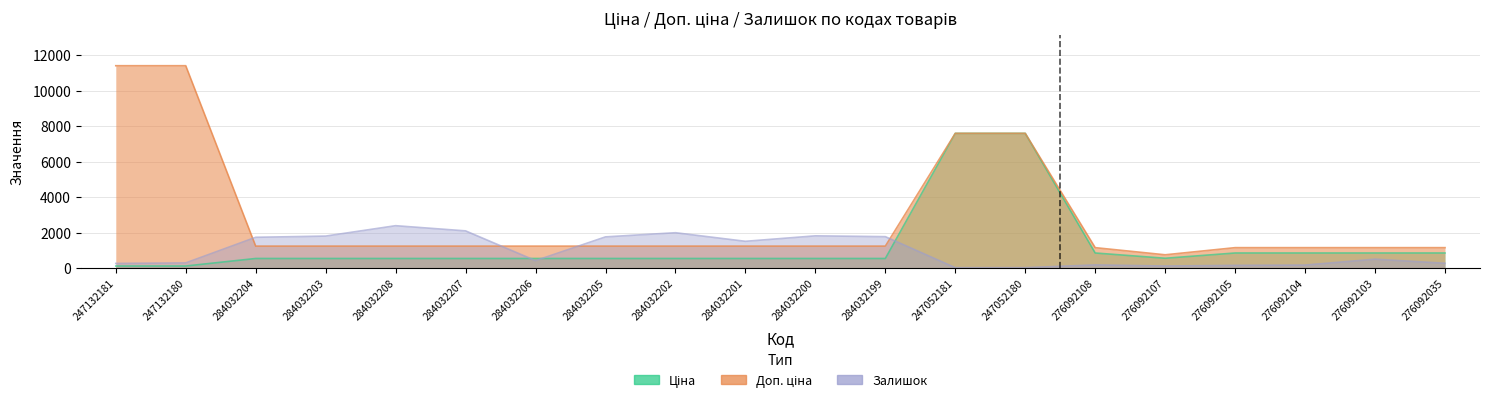

In Залишок, how many points are lower than both neighbors (excluding endpoints)?

4